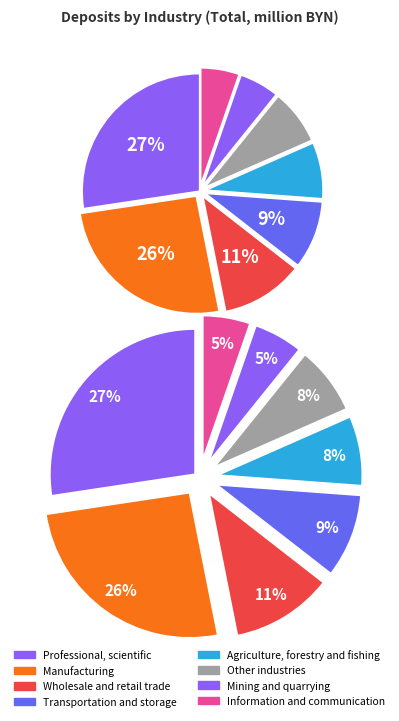

Does Construction represent more than half of the total?

No